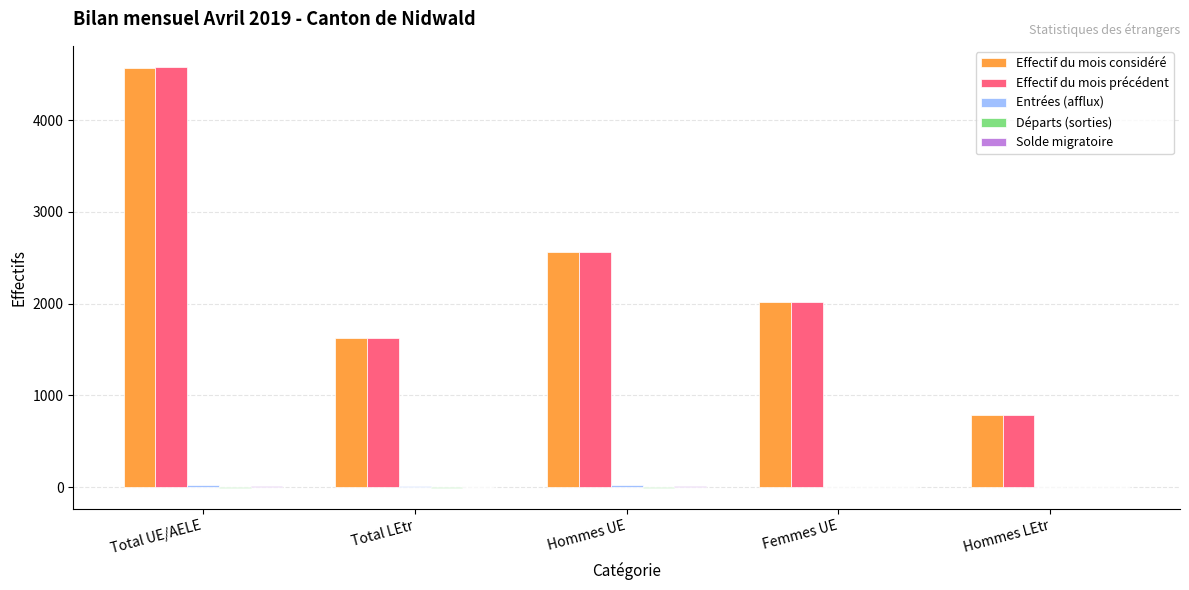

What is the spread (max minus min) of values at Hommes LEtr?

789